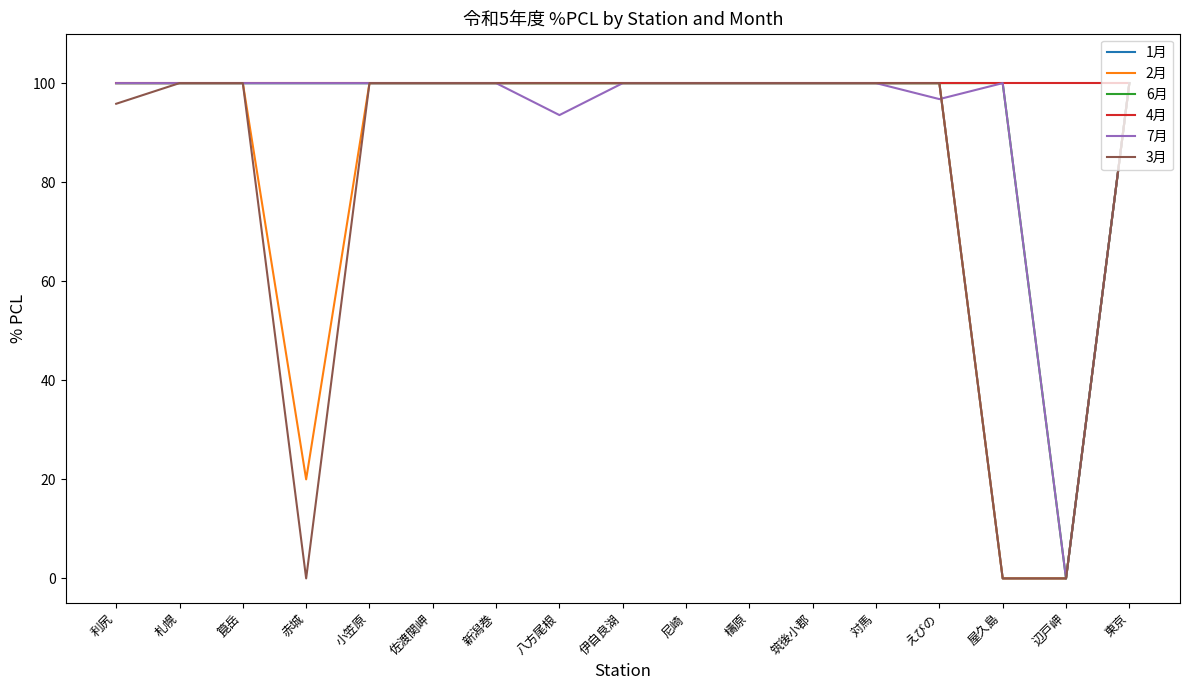

Reading right to left, what are all the values shown in this chart?

1月: 100.0	0.0	0.0	100.0	100.0	100.0	100.0	100.0	100.0	100.0	100.0	100.0	100.0	100.0	100.0	100.0	100.0
2月: 100.0	0.0	0.0	100.0	100.0	100.0	100.0	100.0	100.0	100.0	100.0	100.0	100.0	20.0	100.0	100.0	100.0
6月: 100.0	0.0	100.0	100.0	100.0	100.0	100.0	100.0	100.0	100.0	100.0	100.0	100.0	100.0	100.0	100.0	100.0
4月: 100.0	100.0	100.0	100.0	100.0	100.0	100.0	100.0	100.0	100.0	100.0	100.0	100.0	100.0	100.0	100.0	100.0
7月: 100.0	0.0	100.0	96.8	100.0	100.0	100.0	100.0	100.0	93.5	100.0	100.0	100.0	100.0	100.0	100.0	100.0
3月: 100.0	0.0	0.0	100.0	100.0	100.0	100.0	100.0	100.0	100.0	100.0	100.0	100.0	0.0	100.0	100.0	95.8